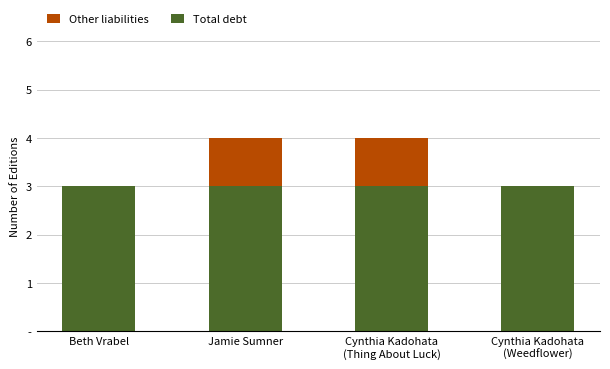

True or false: Total debt has a value of 3 at Jamie Sumner.

True